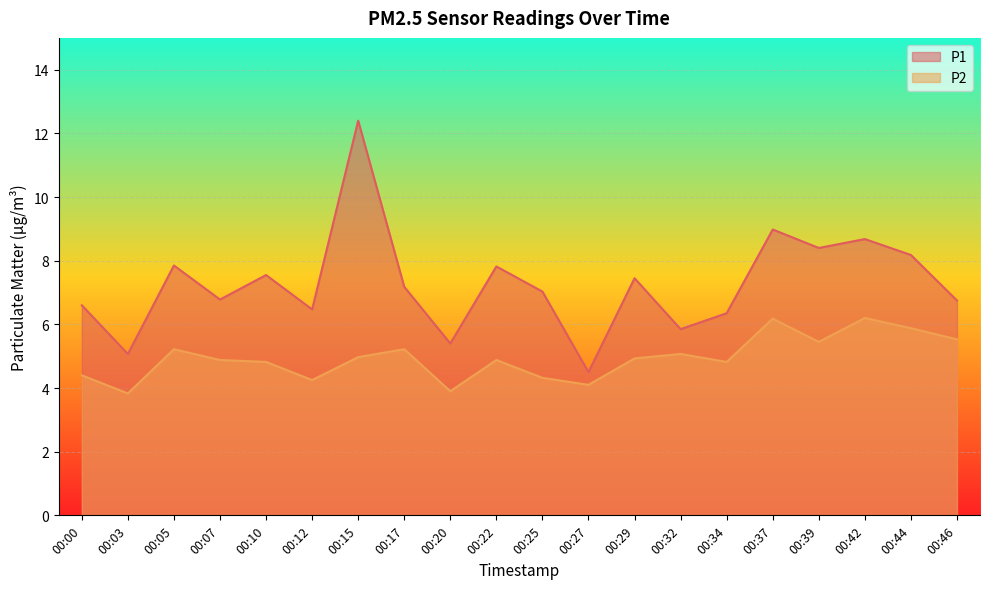

Which series has the widest spread of values?

P1